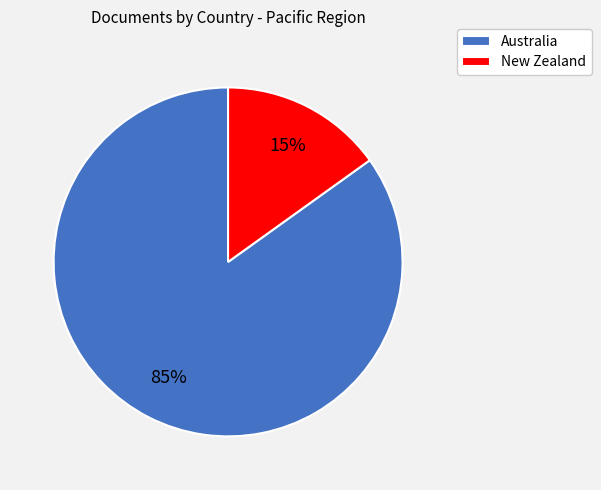

What is the largest slice in the pie chart?

Australia